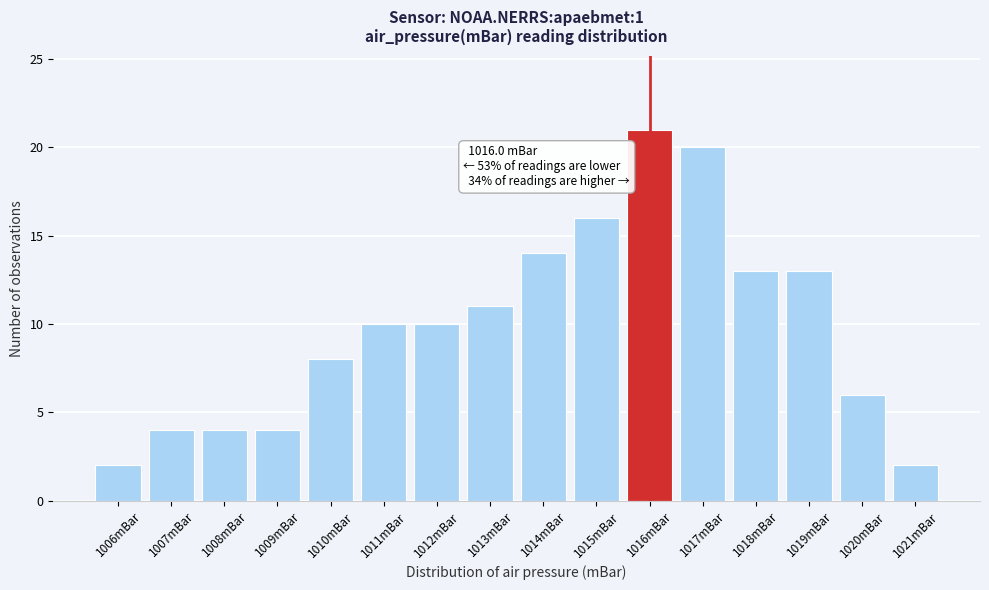

Which range on the x-axis has the tallest bar?

1015.5 to 1016.5